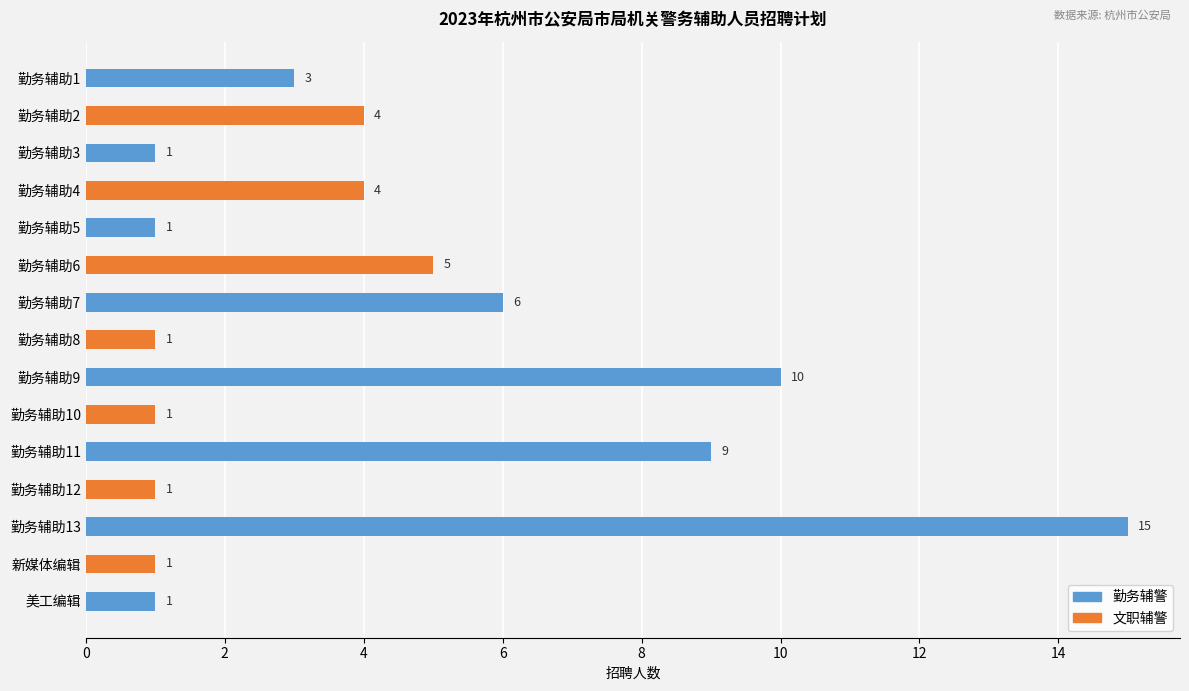

How many values are below 3?

7